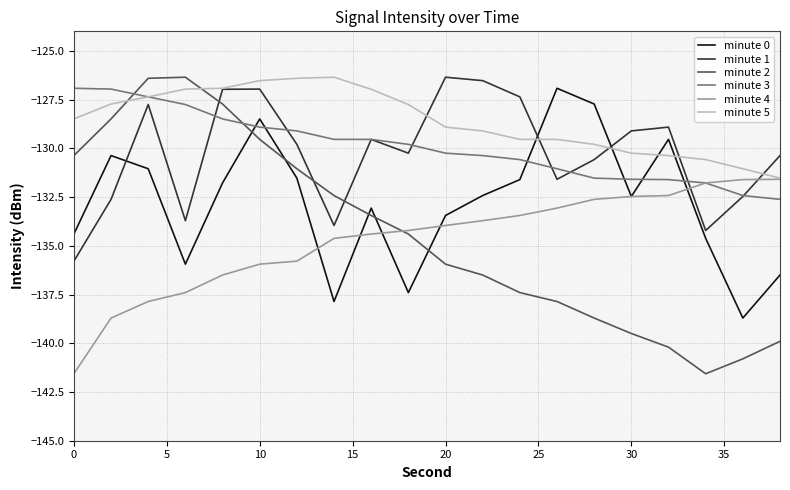

What is the lowest value of the minute 1 series?

-135.8